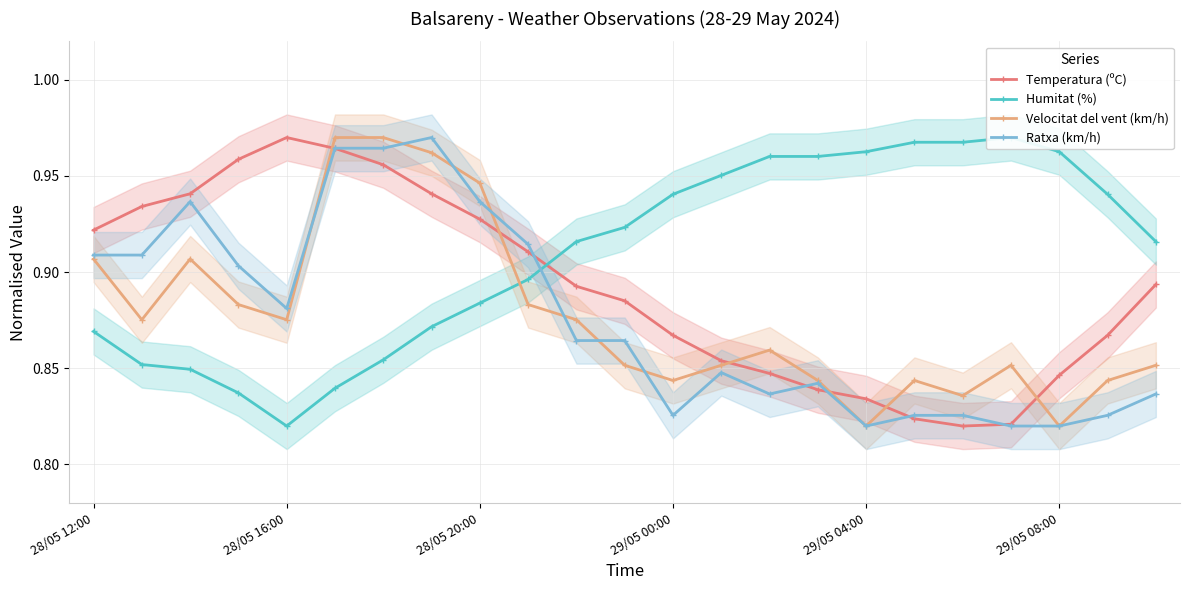

Rank the series by their maximum value, from lowest to highest.

Temperatura (ºC), Humitat (%), Velocitat del vent (km/h), Ratxa (km/h)